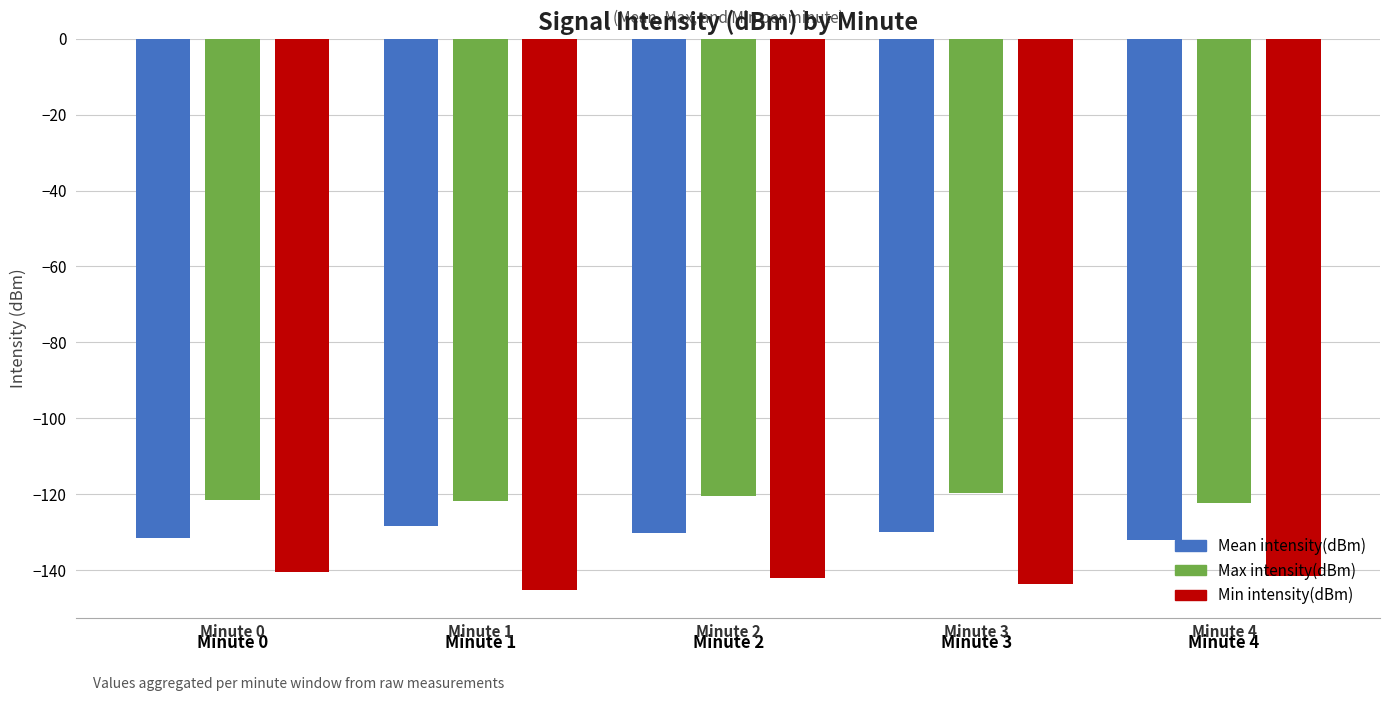

What is the smallest value displayed?

-145.3